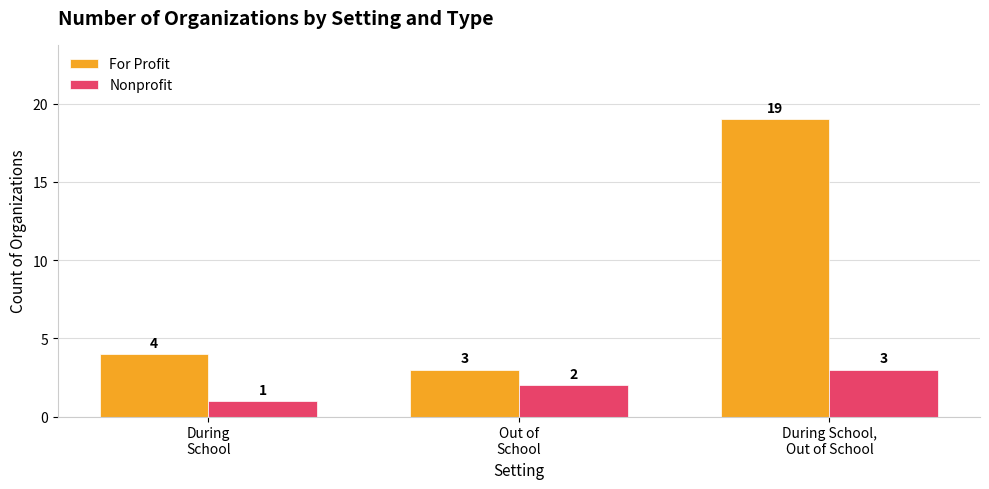

Rank the series at Out of
School from highest to lowest value.

For Profit, Nonprofit